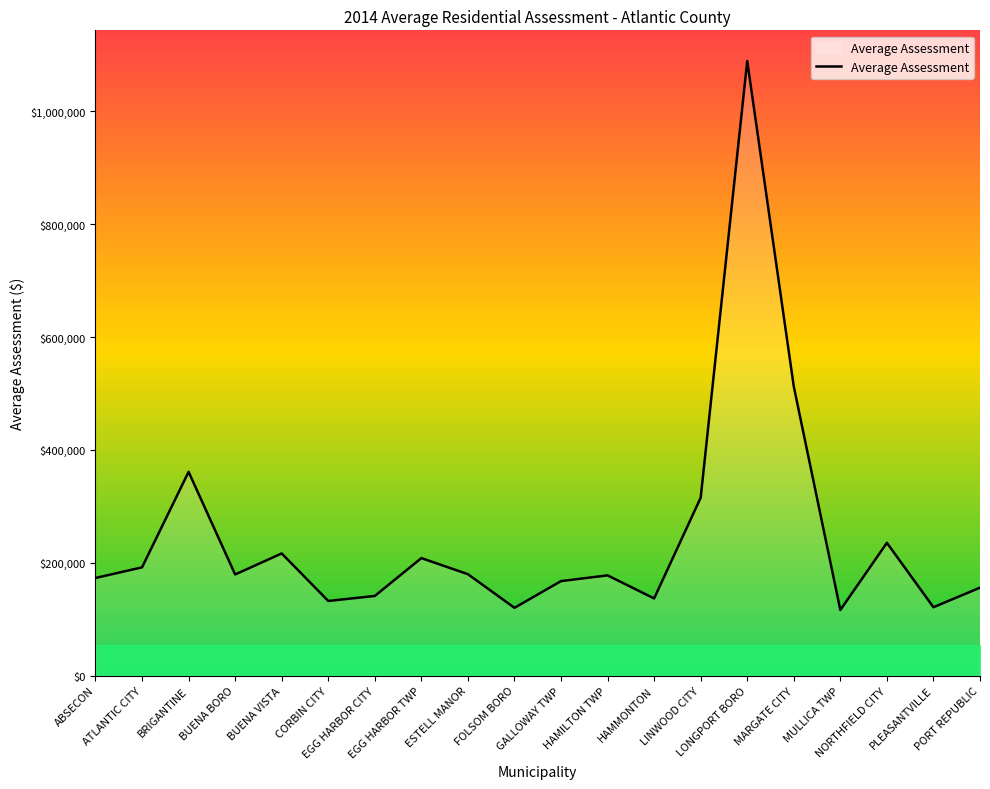

Where is the first local maximum?

BRIGANTINE